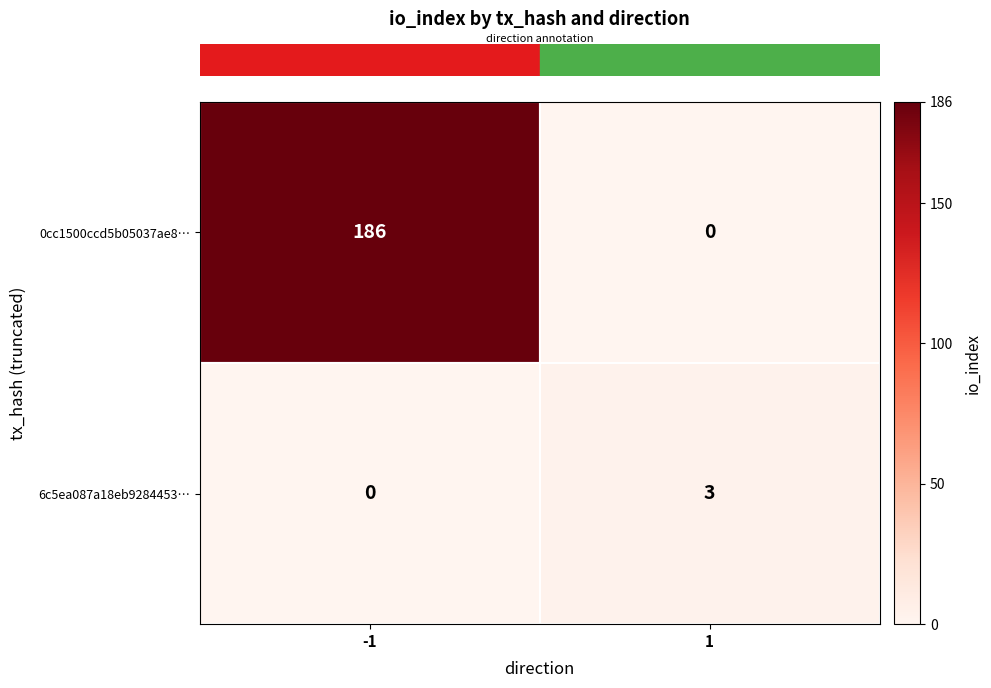

What is the total value across all series at -1?

186